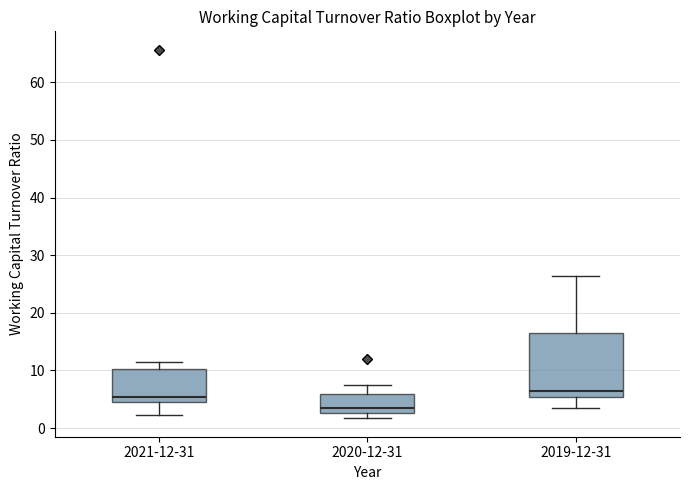

Comparing the boxes themselves (not the whiskers), which one is the tallest?

2019-12-31